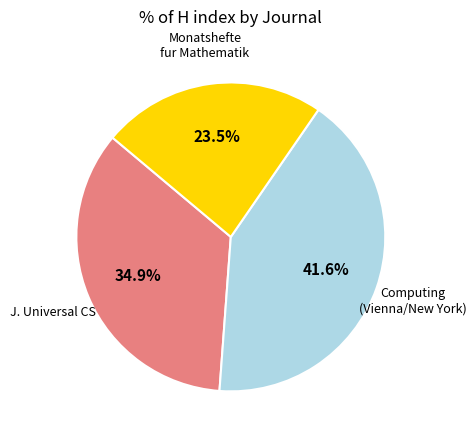

Is there a majority slice in this chart?

No